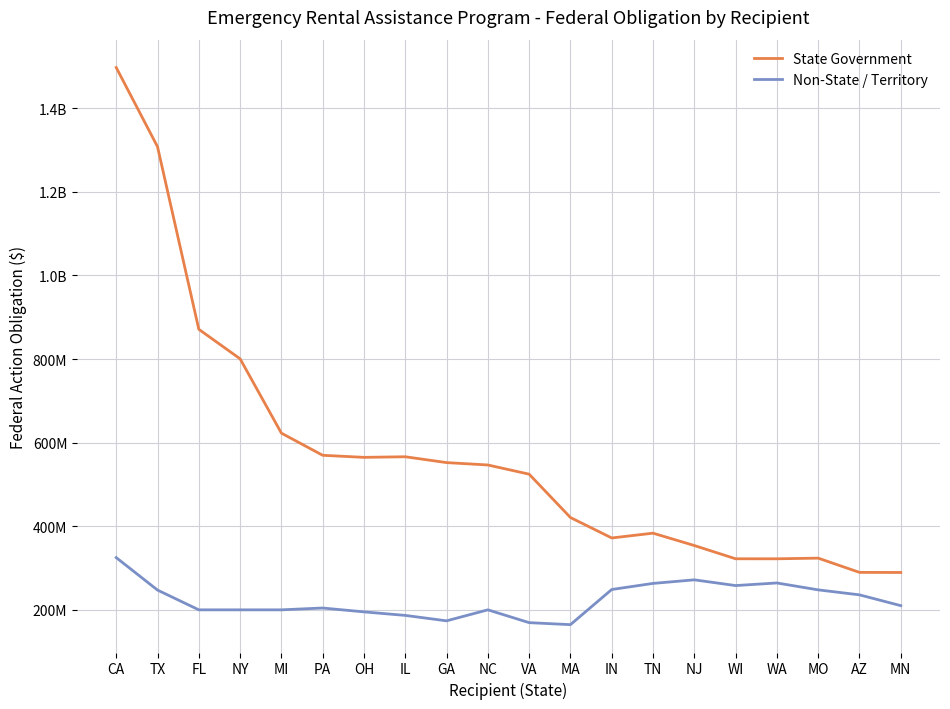

At which label does Non-State / Territory first exceed 210011149?

CA